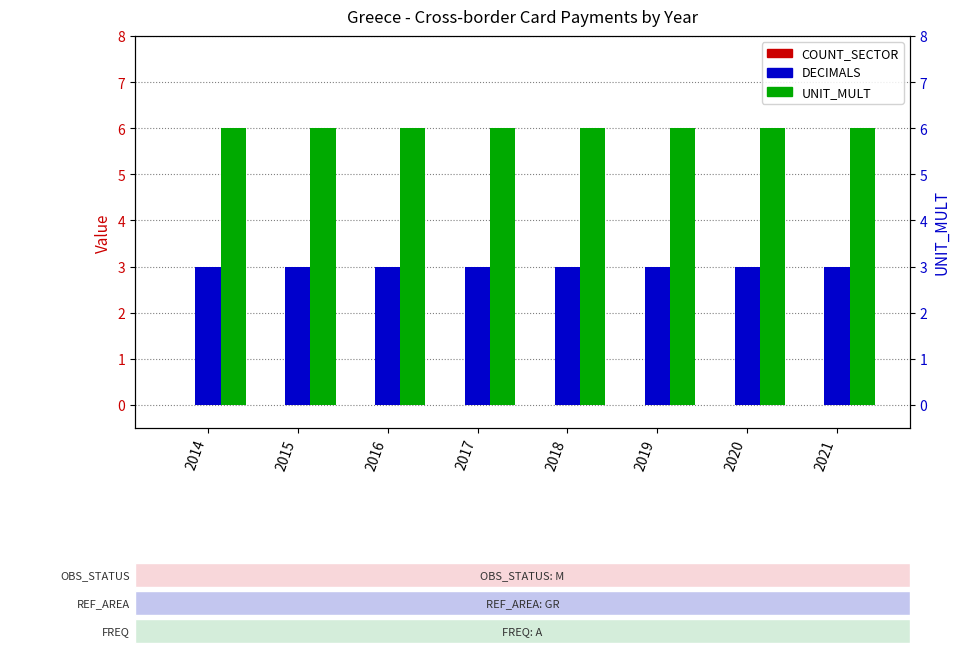

Count the number of data series in this chart.

3